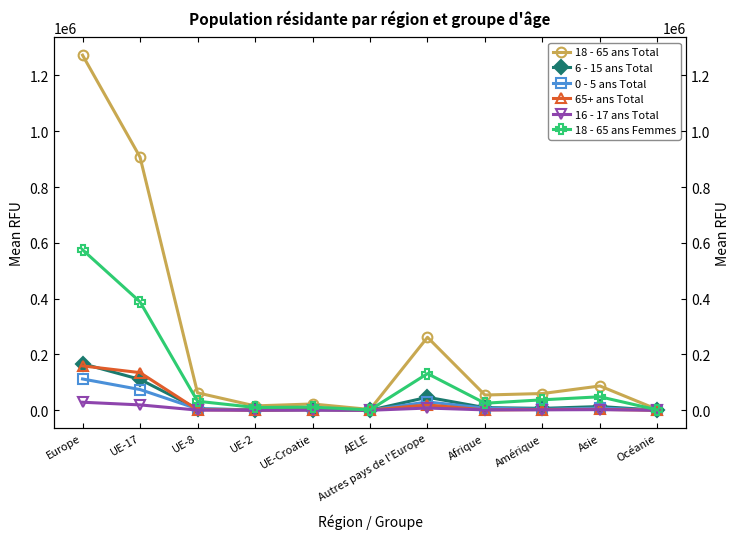

True or false: 18 - 65 ans Total and 16 - 17 ans Total intersect in this chart.

False